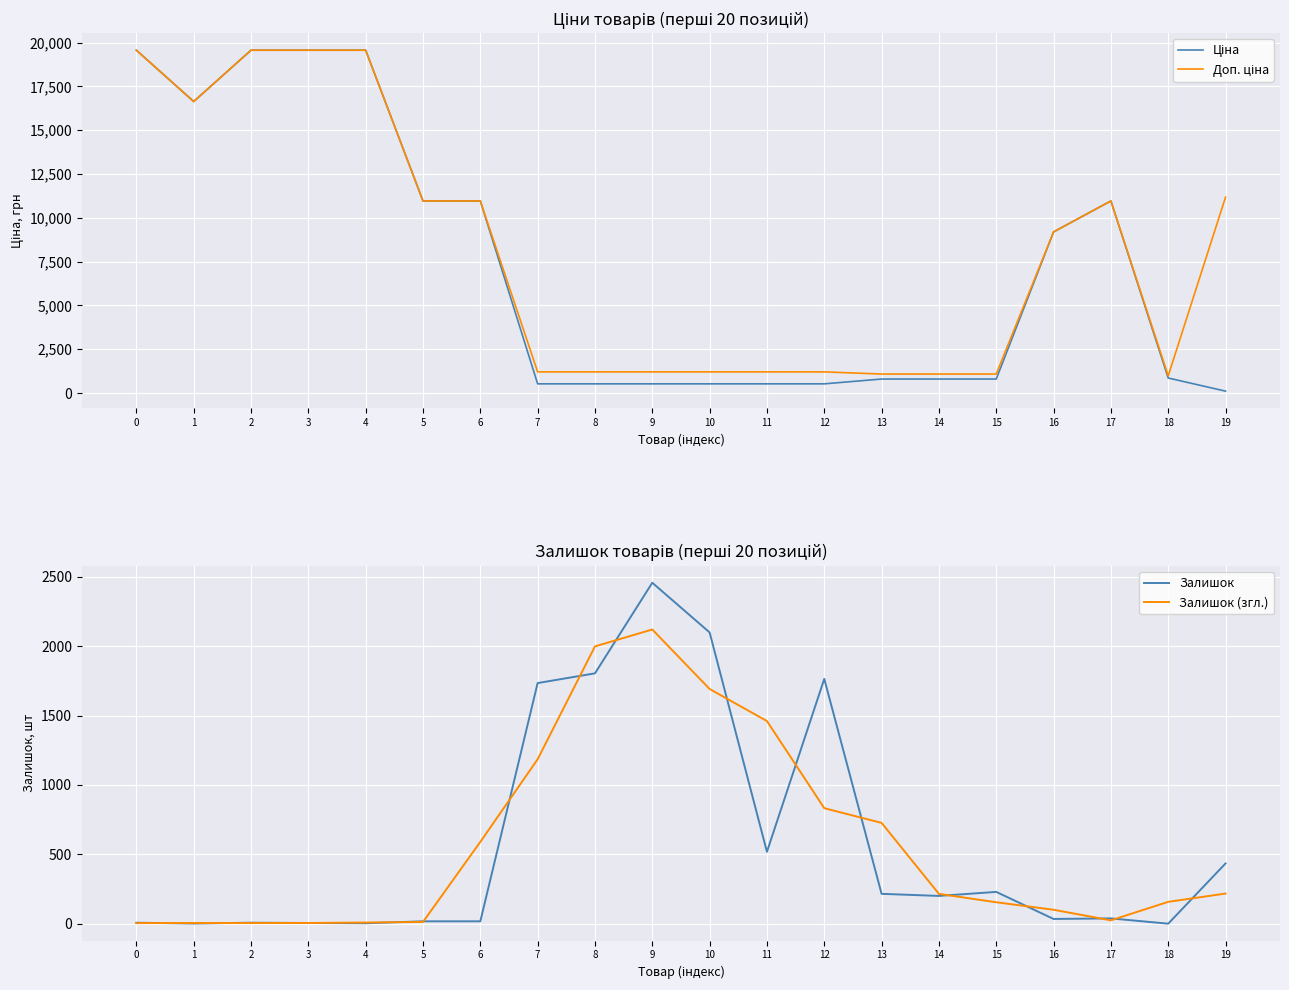

What is the average value of the Ціна series?

7176.7